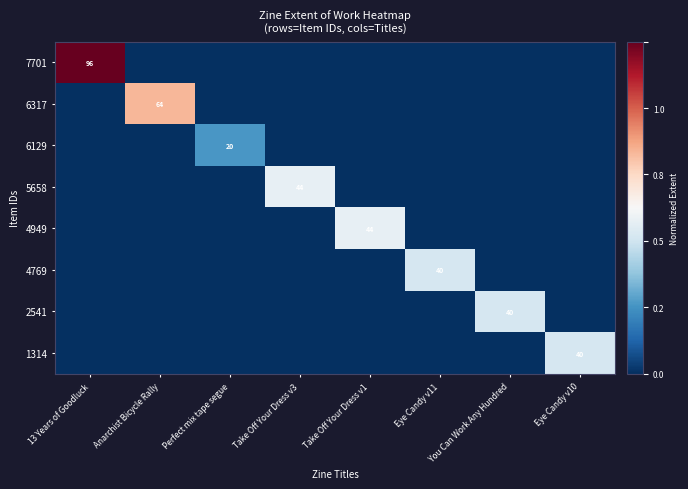

What is the difference between the maximum and second lowest values in the 2541 series?

0.4